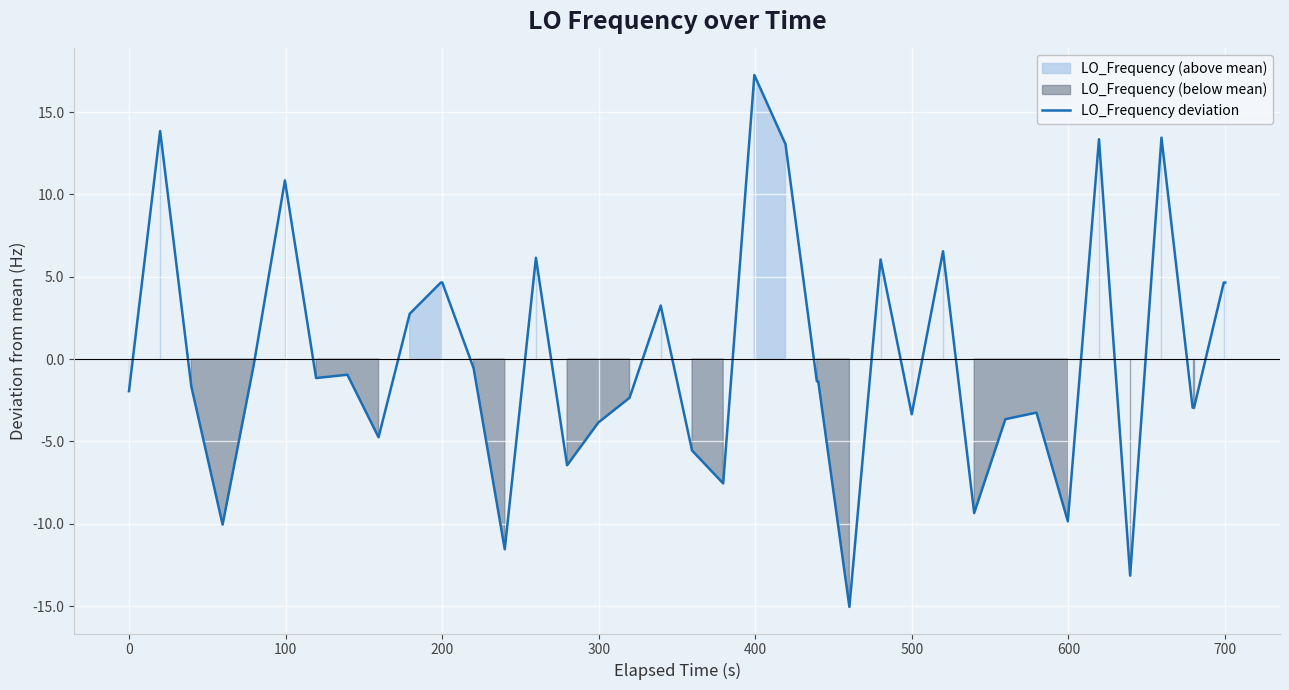

What is the highest value of the LO_Frequency deviation series?

17.2